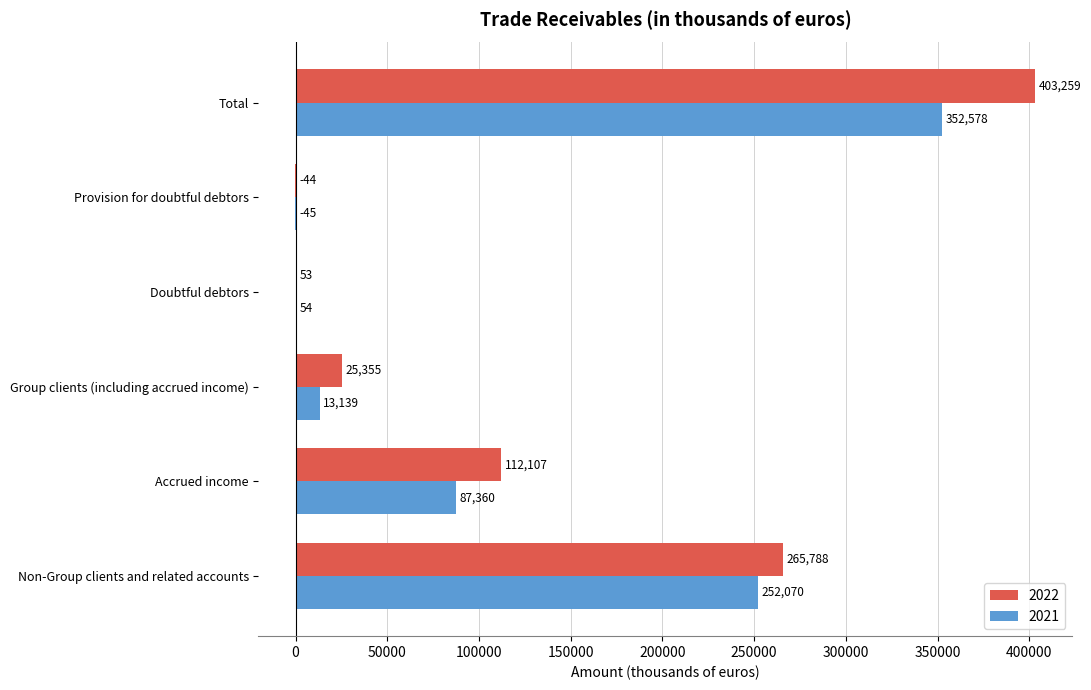

What are all the series names shown in the legend?

2022, 2021